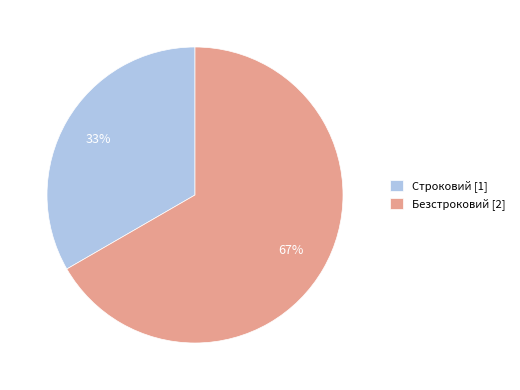

Combined, do Безстроковий [2] and Строковий [1] account for over 50%?

Yes